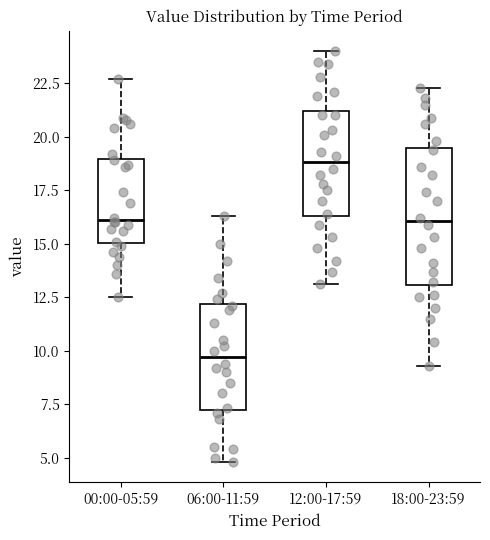

Where is the lower edge of the box for 18:00-23:59 on the y-axis? The values are not printed on the chart, so give them approximately, as read against the axis.

13.0